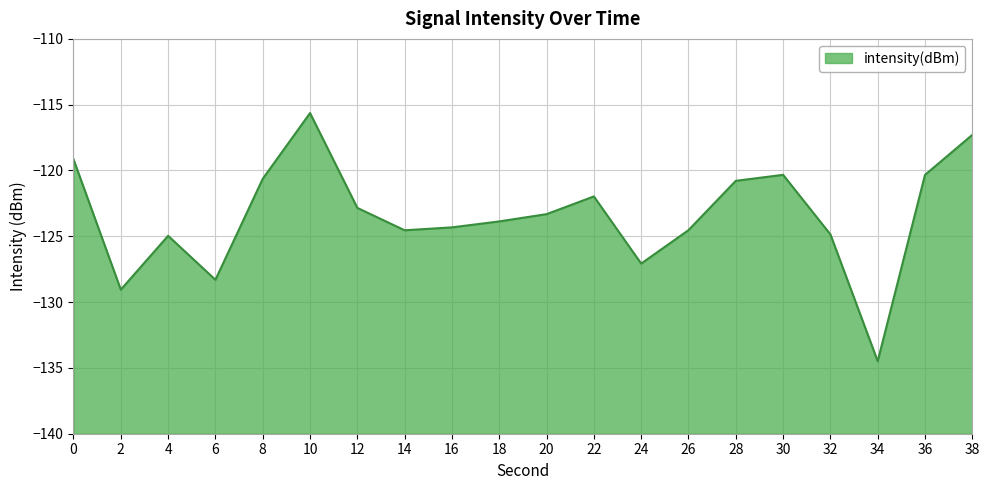

How many points are lower than both their immediate neighbors (excluding endpoints)?

5